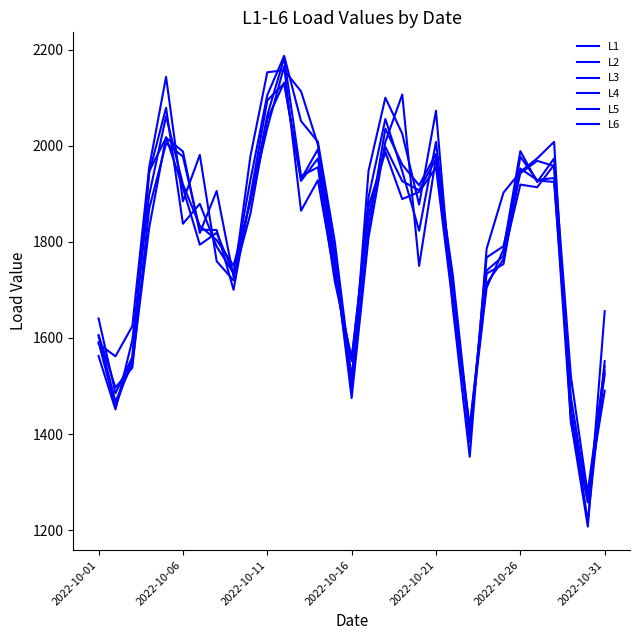

What is the value of the L4 point at the 16th from the left?

1559.0